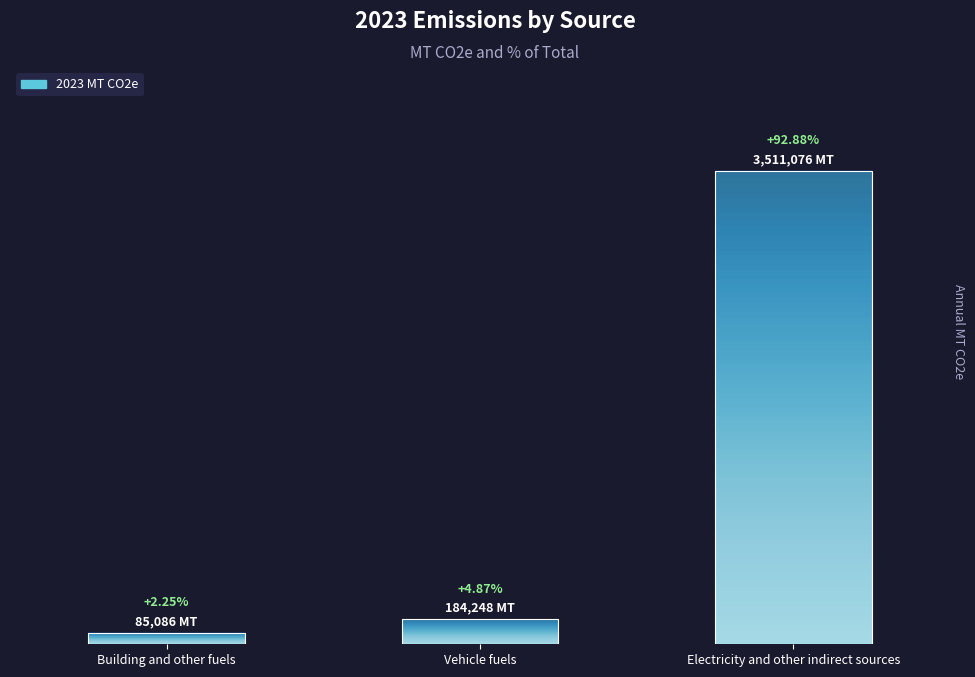

How many data points does each series have?

3